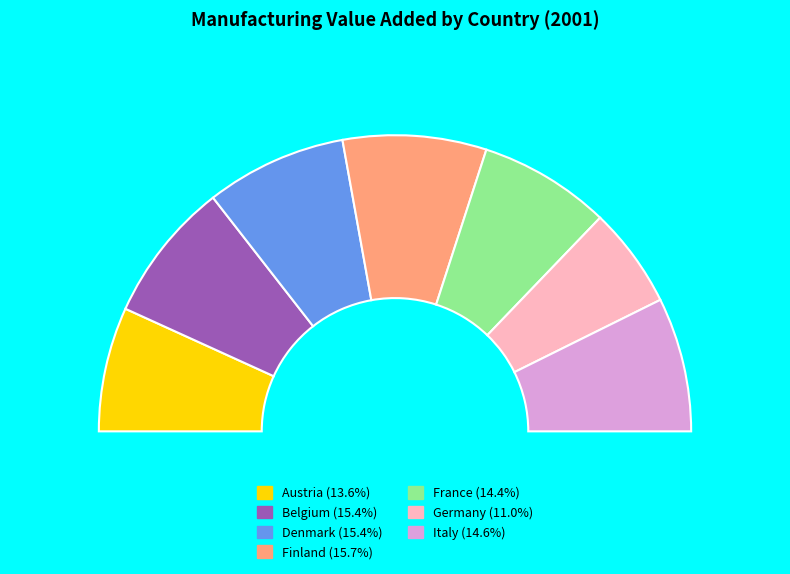

What is the largest slice in the pie chart?

Finland